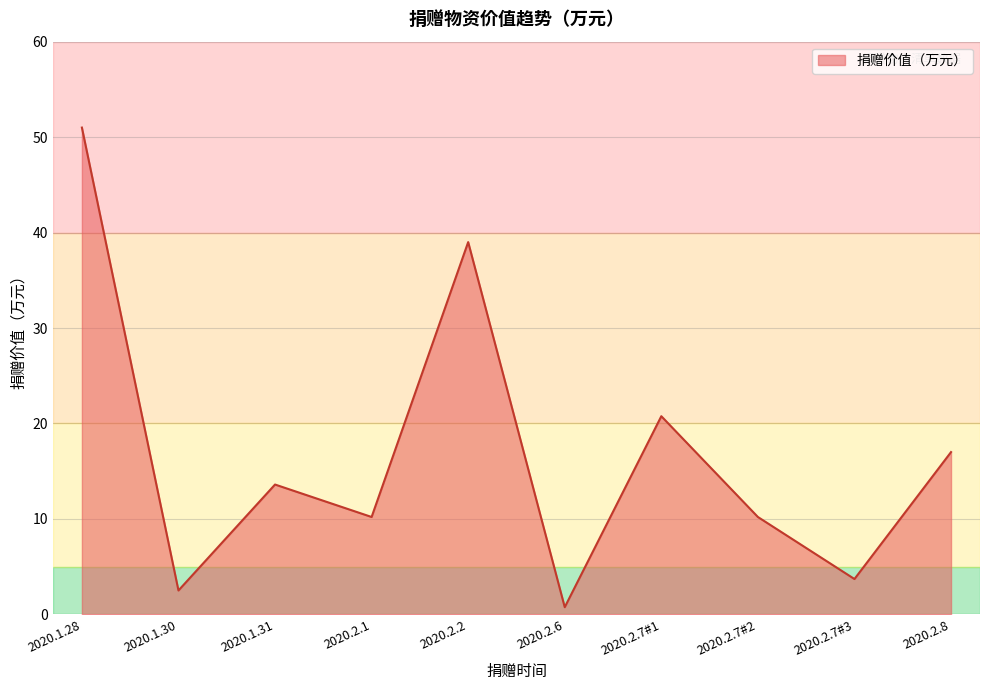

What is the change in value from 2020.1.31 to 2020.2.7#2?

-3.4